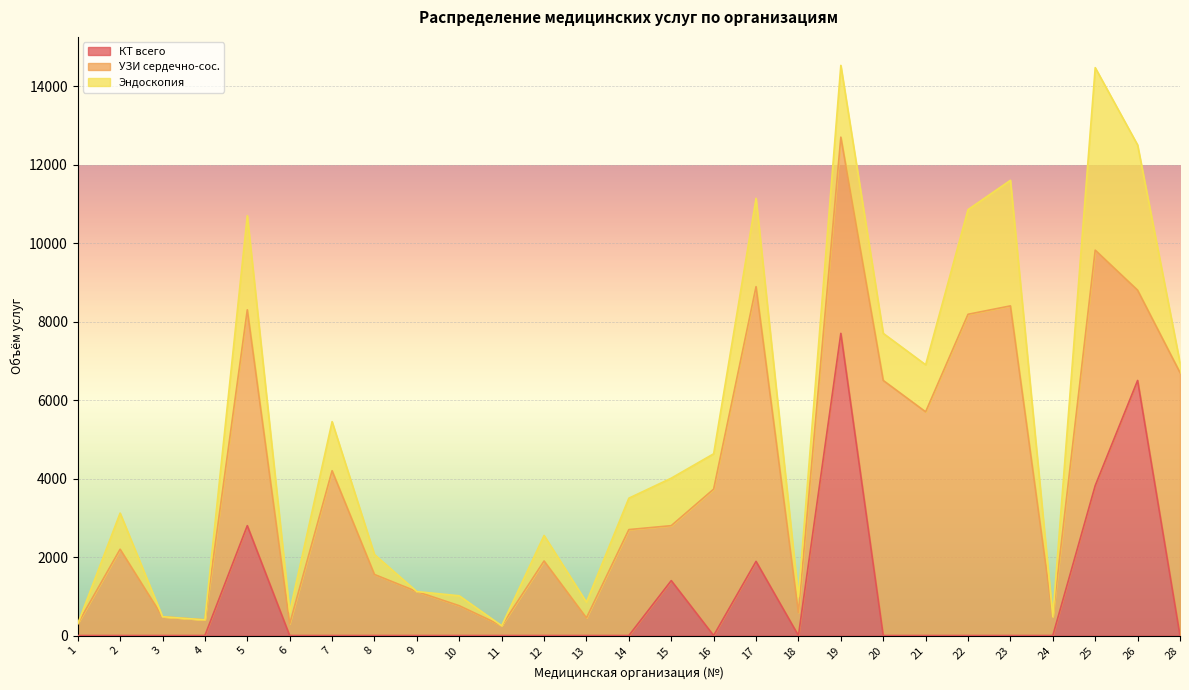

How many lines are shown in the chart?

3